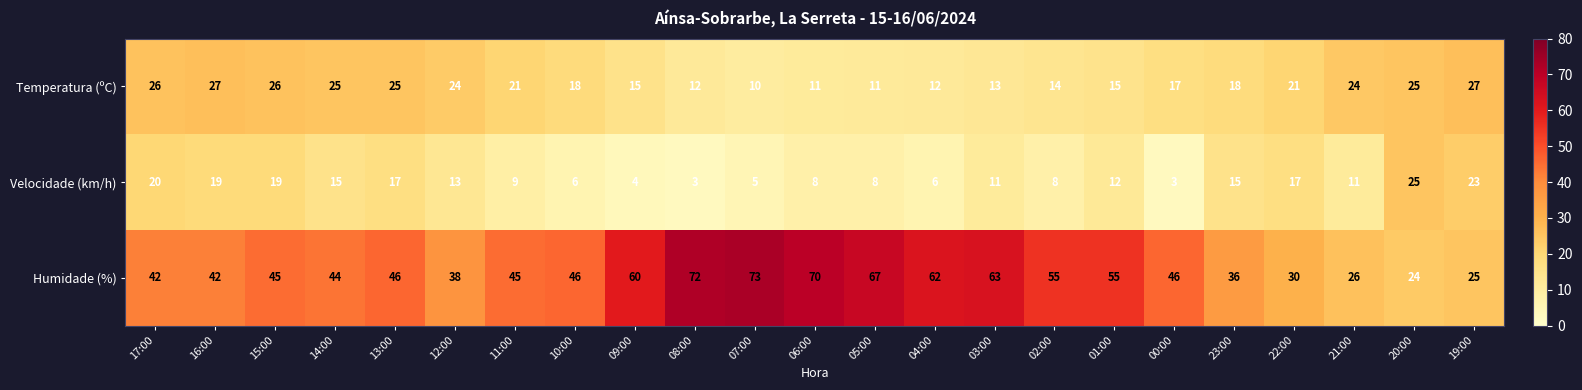

Which series changed the most between 17:00 and 12:00?

Velocidade (km/h)